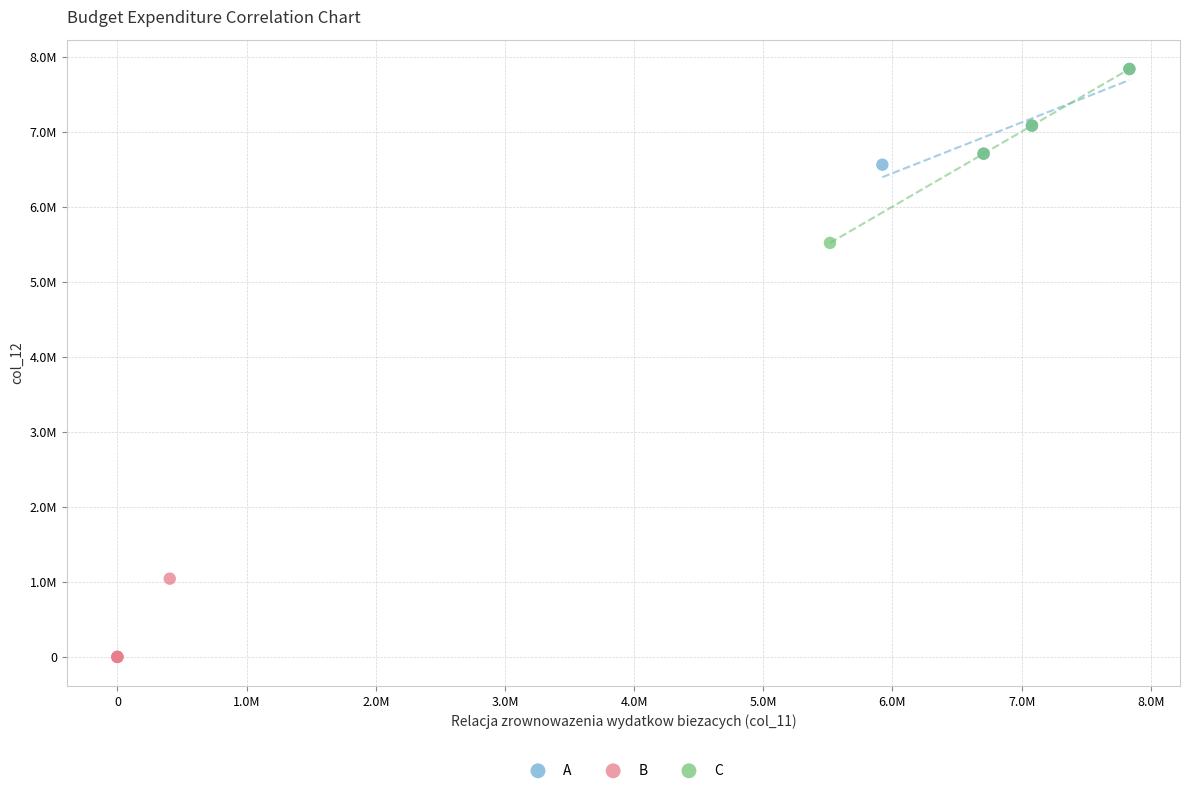

Which series reaches the minimum Y coordinate?

B